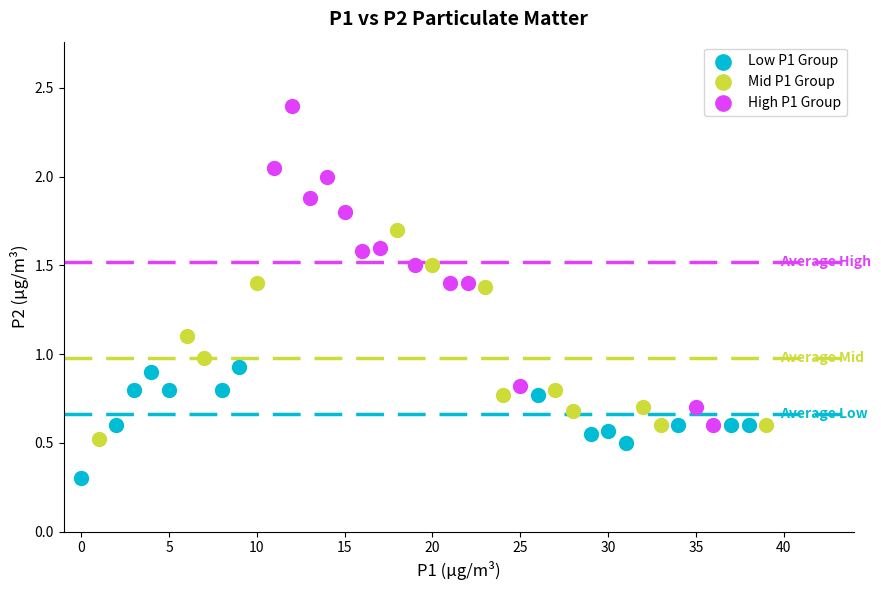

Which series contains the highest Y value?

High P1 Group